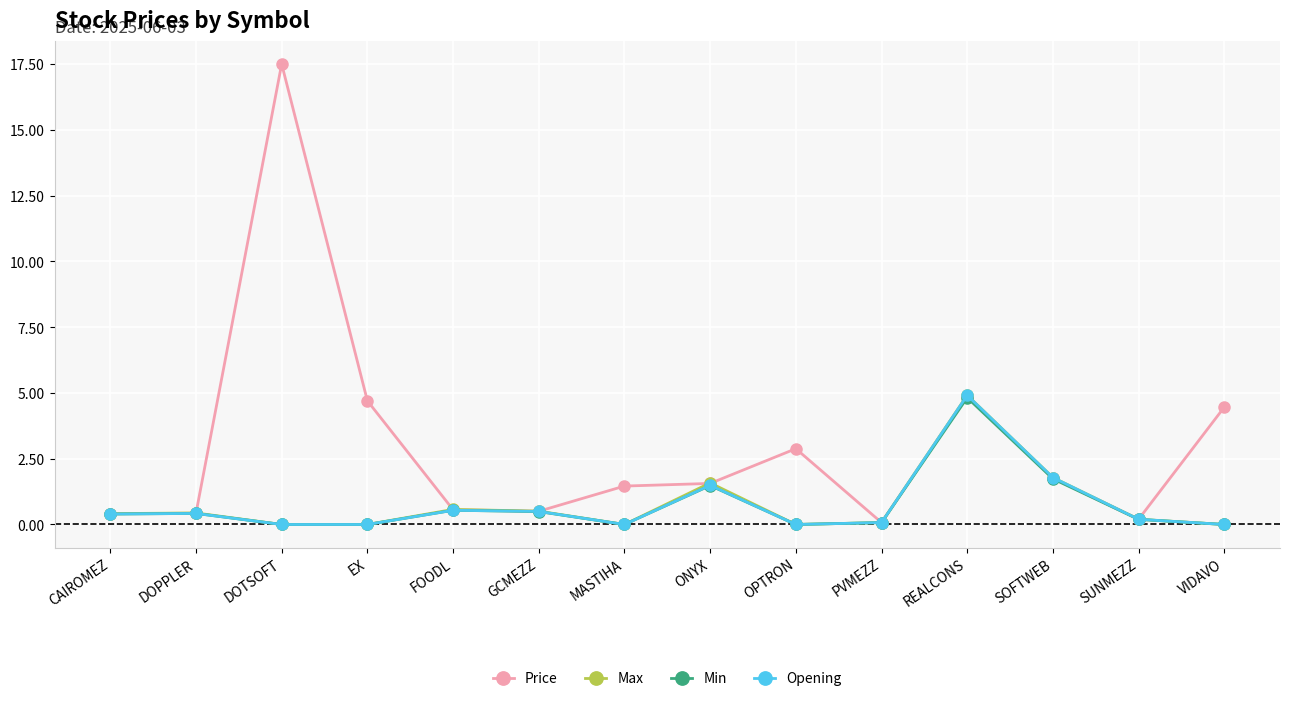

Which series has the widest spread of values?

Price